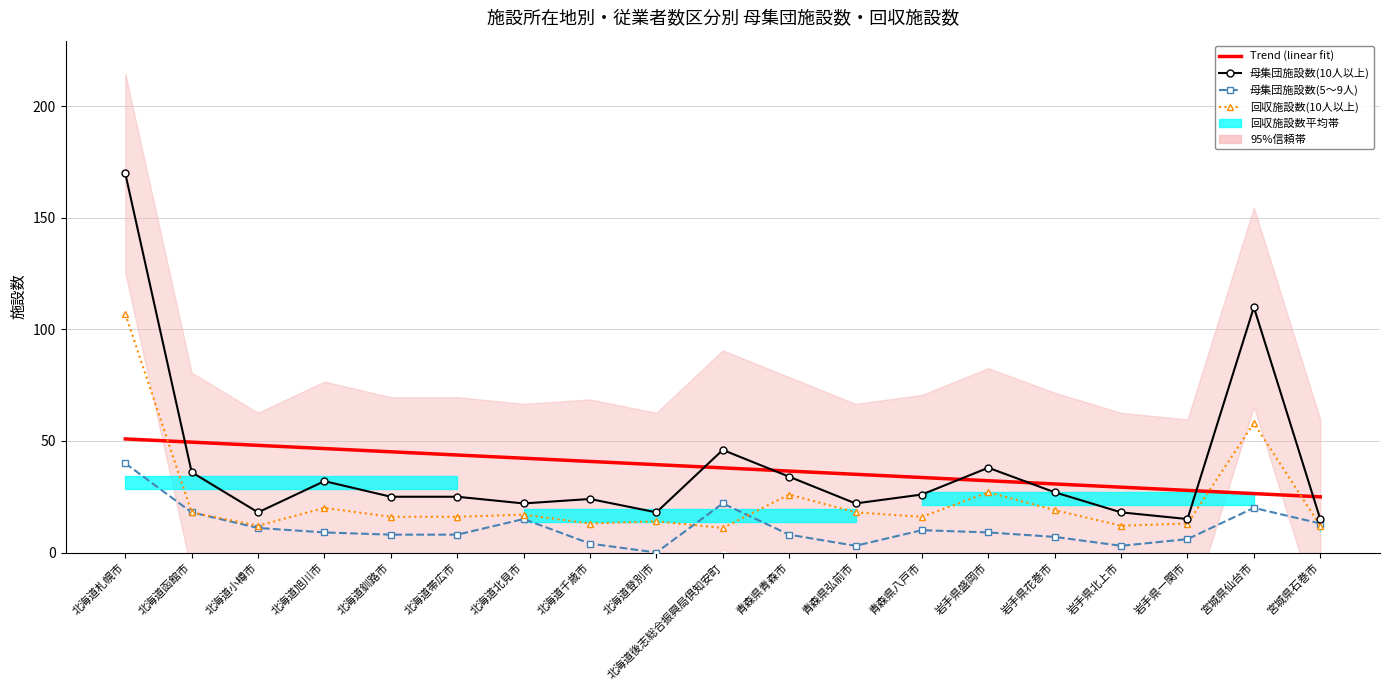

Rank the series at 北海道帯広市 from highest to lowest value.

Trend (linear fit), 母集団施設数(10人以上), 回収施設数(10人以上), 母集団施設数(5～9人)